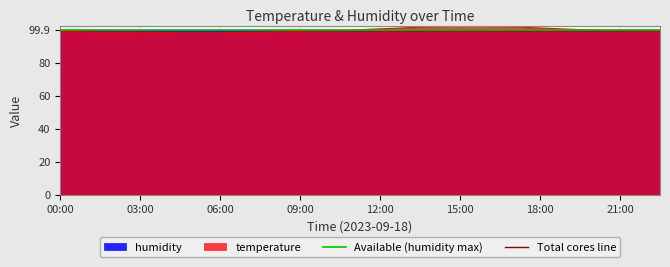

Is it true that temperature equals 102.5 at 15:00?

True